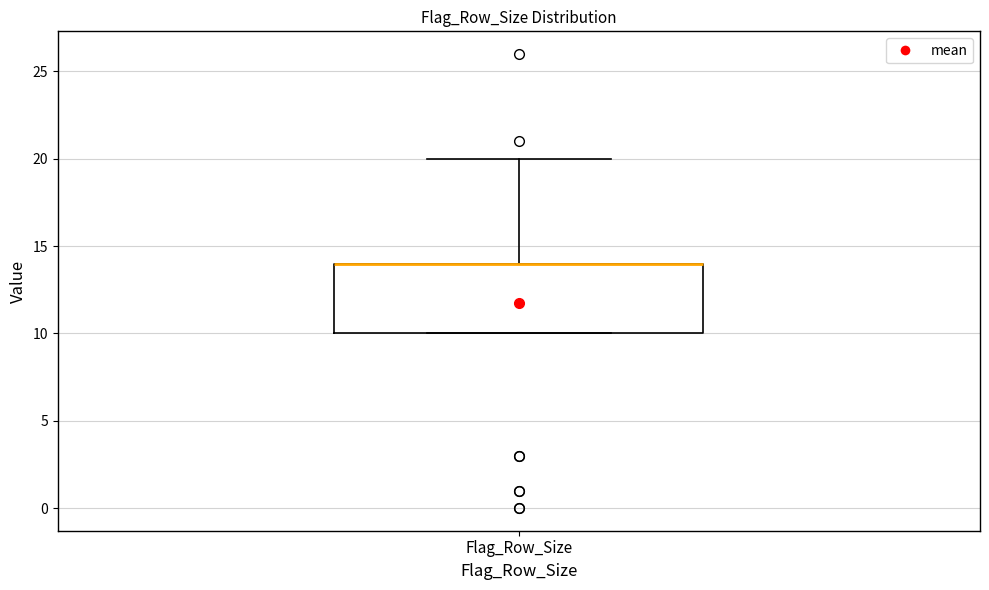

Read this box plot against the y-axis: the position of the median line, the range covered by the box, and the ends of both whiskers. The values are not printed on the chart, so give them approximately, as read against the axis.

median 14 (drawn on the box's upper edge), box 10 to 14, whiskers 10 to 20